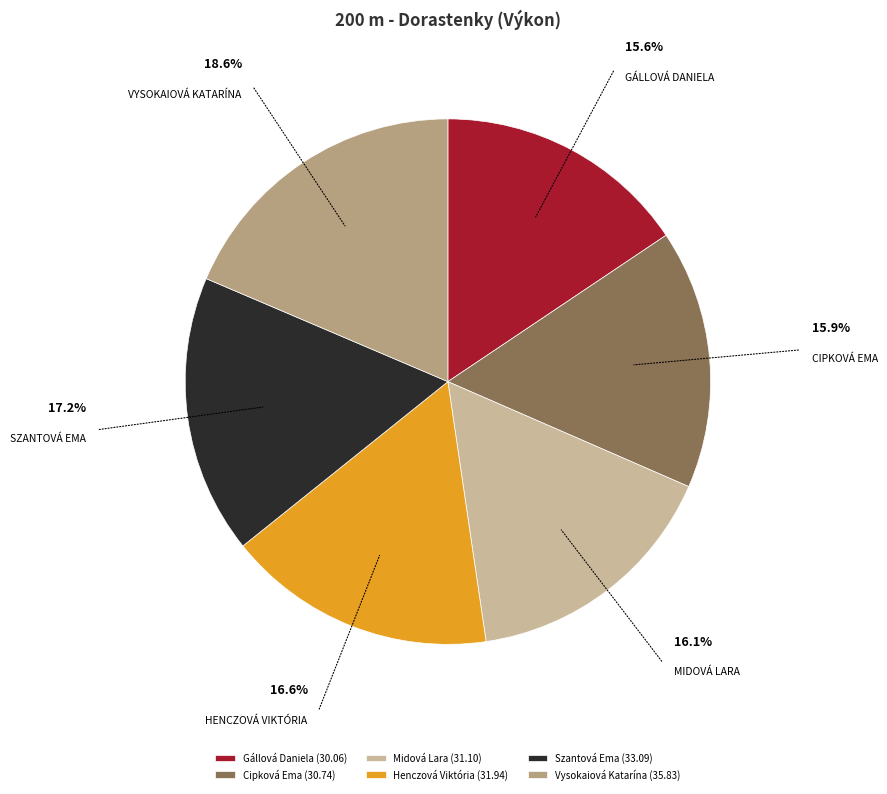

To the nearest percent, what is the average slice percentage?

17%